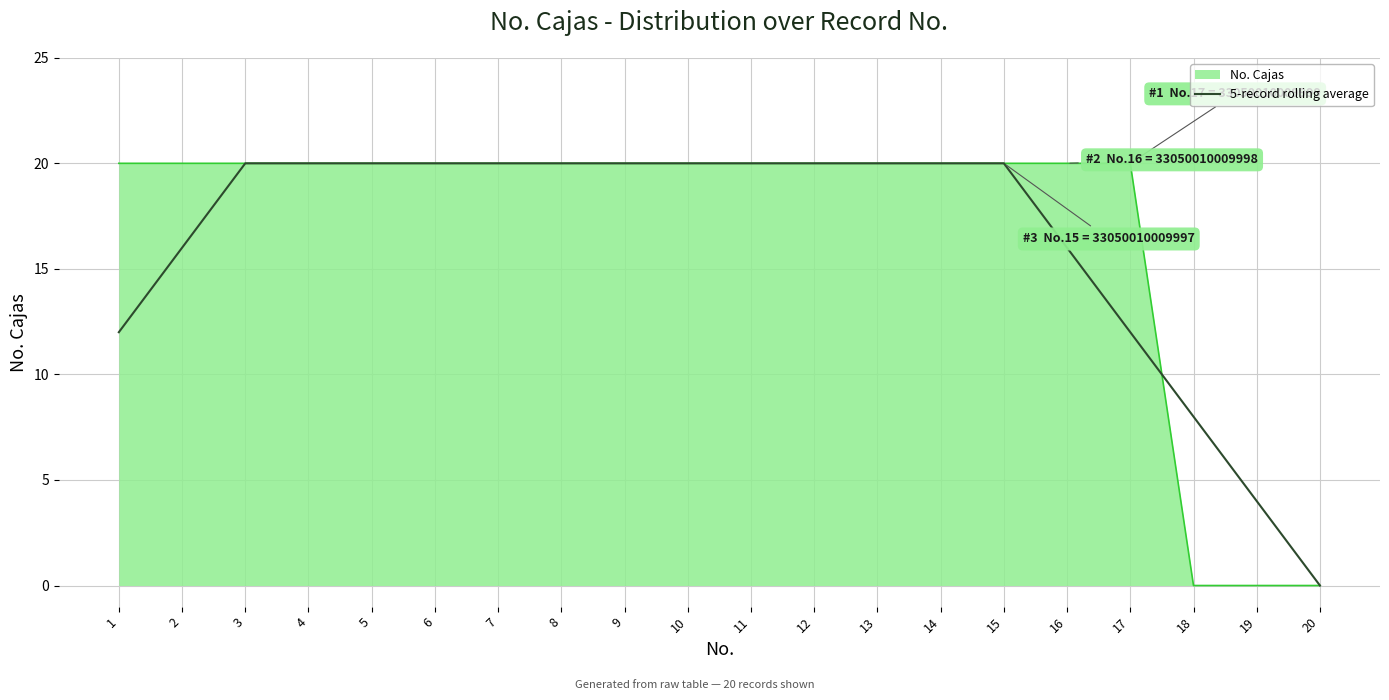

Is it true that 5-record rolling average equals 6.2 at 10?

False